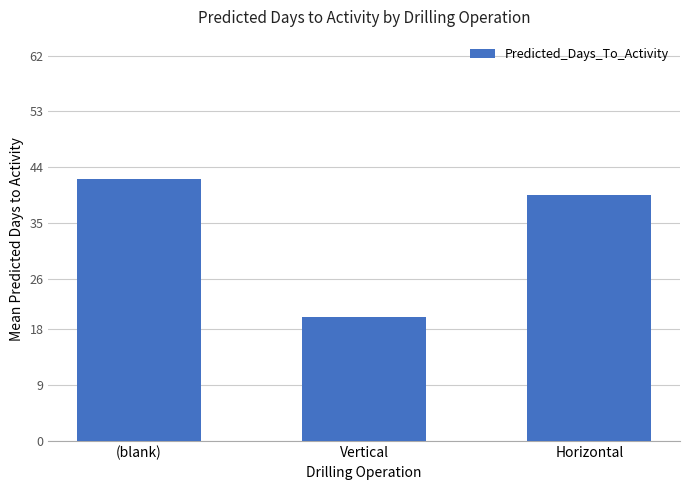

Reading left to right, extract all data points from this chart.

(blank)=42.1	Vertical=20.0	Horizontal=39.5